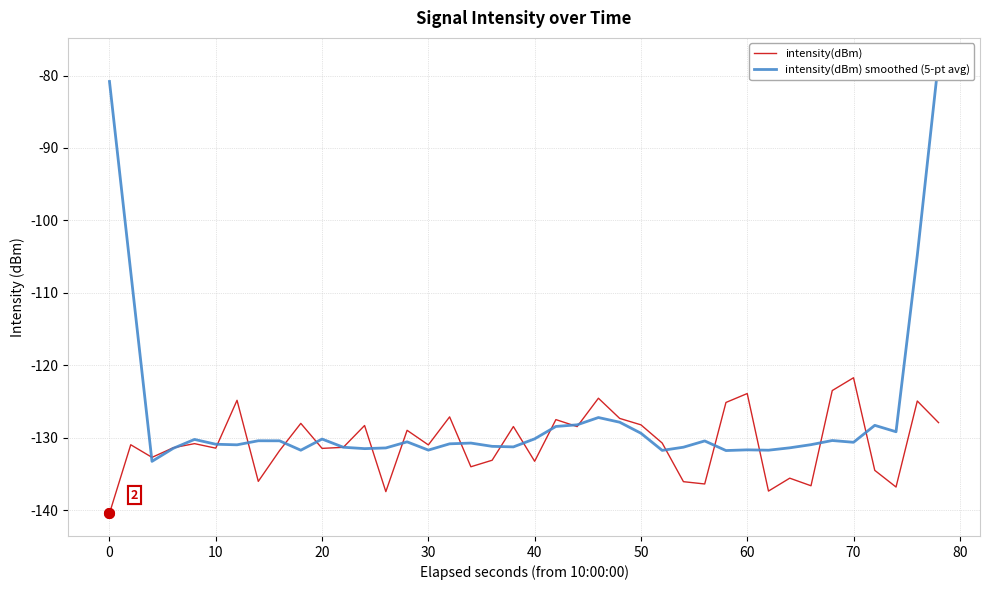

True or false: intensity(dBm) smoothed (5-pt avg) and intensity(dBm) intersect in this chart.

True